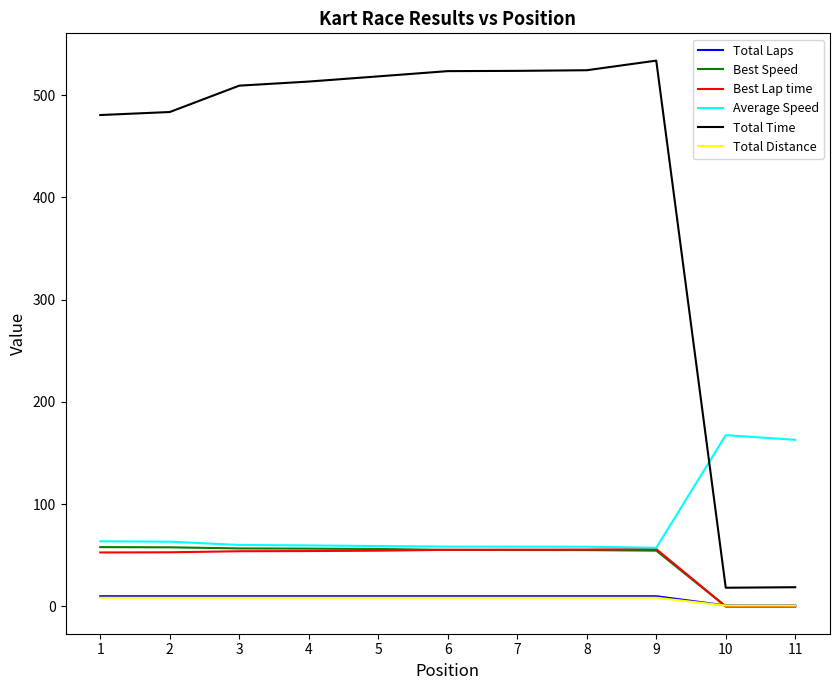

True or false: Average Speed and Total Laps intersect in this chart.

False